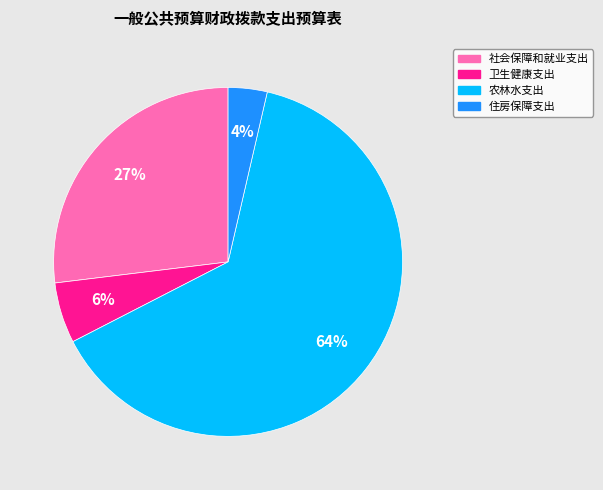

Count the number of slices in the pie.

4